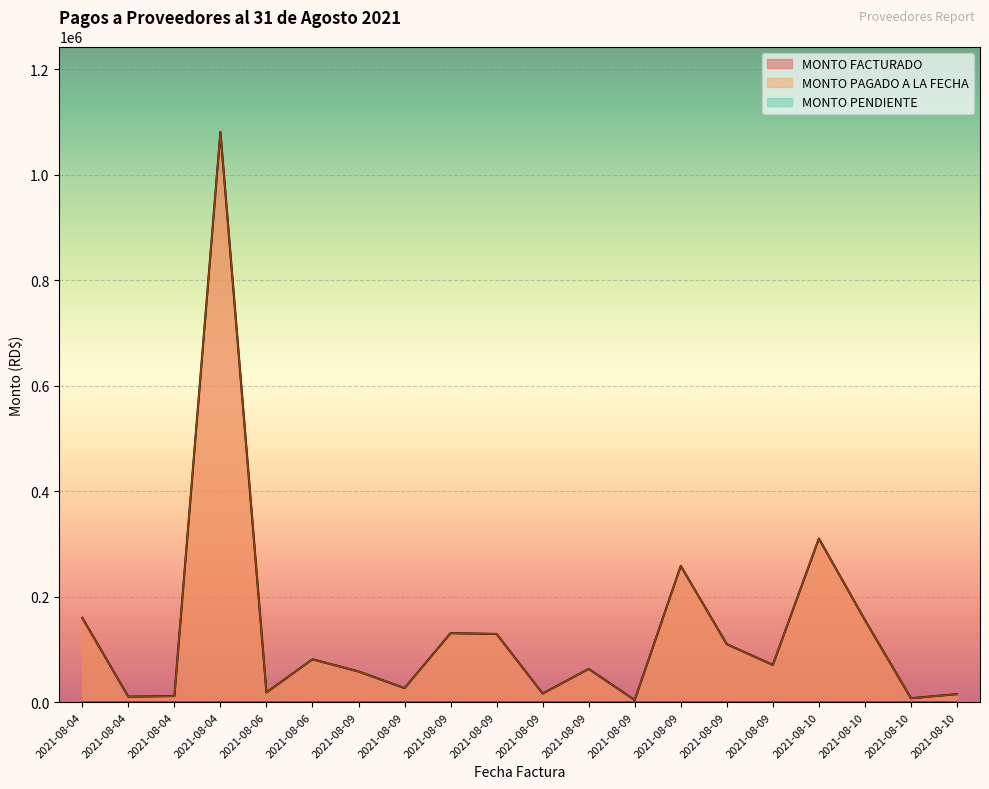

True or false: MONTO FACTURADO and MONTO PAGADO A LA FECHA cross at least once.

False